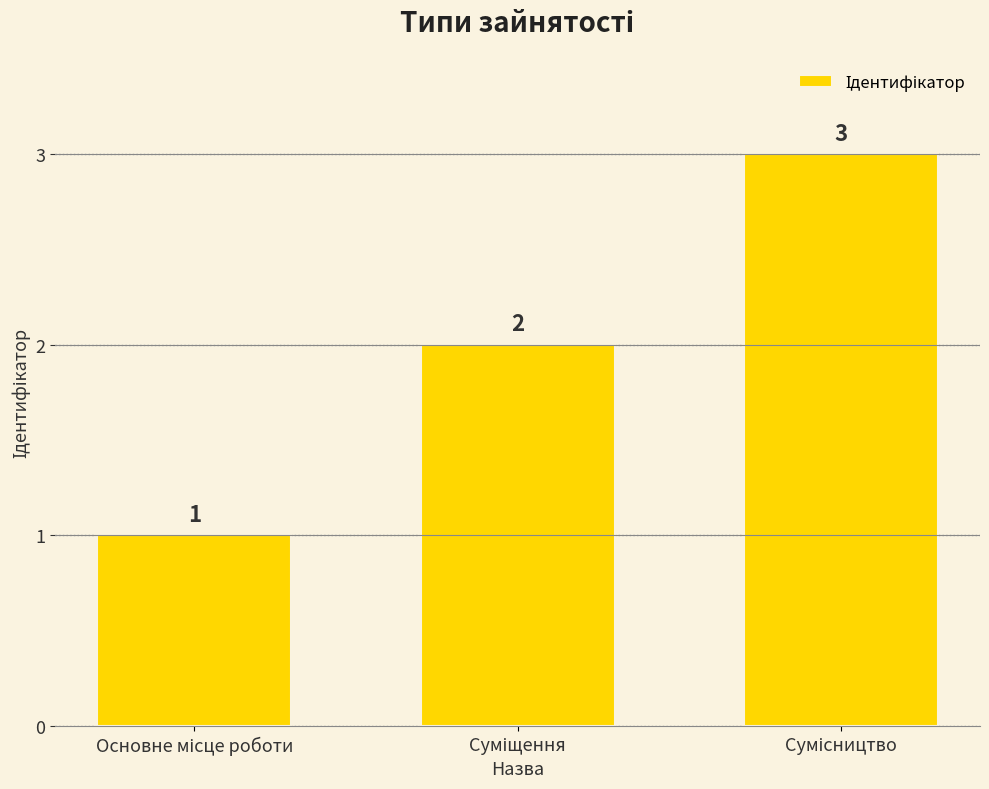

What is the value of the 3rd bar from the left?

3